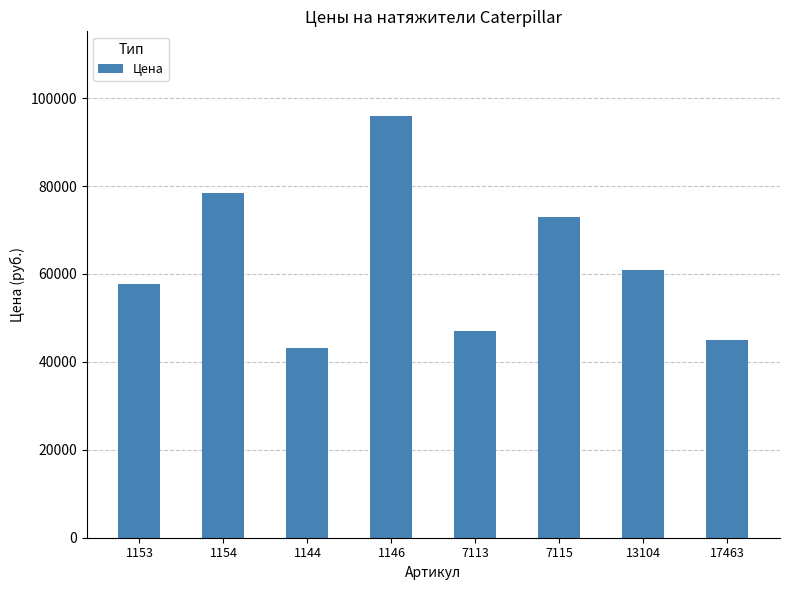

The value at 7113 is 46950. True or false?

True